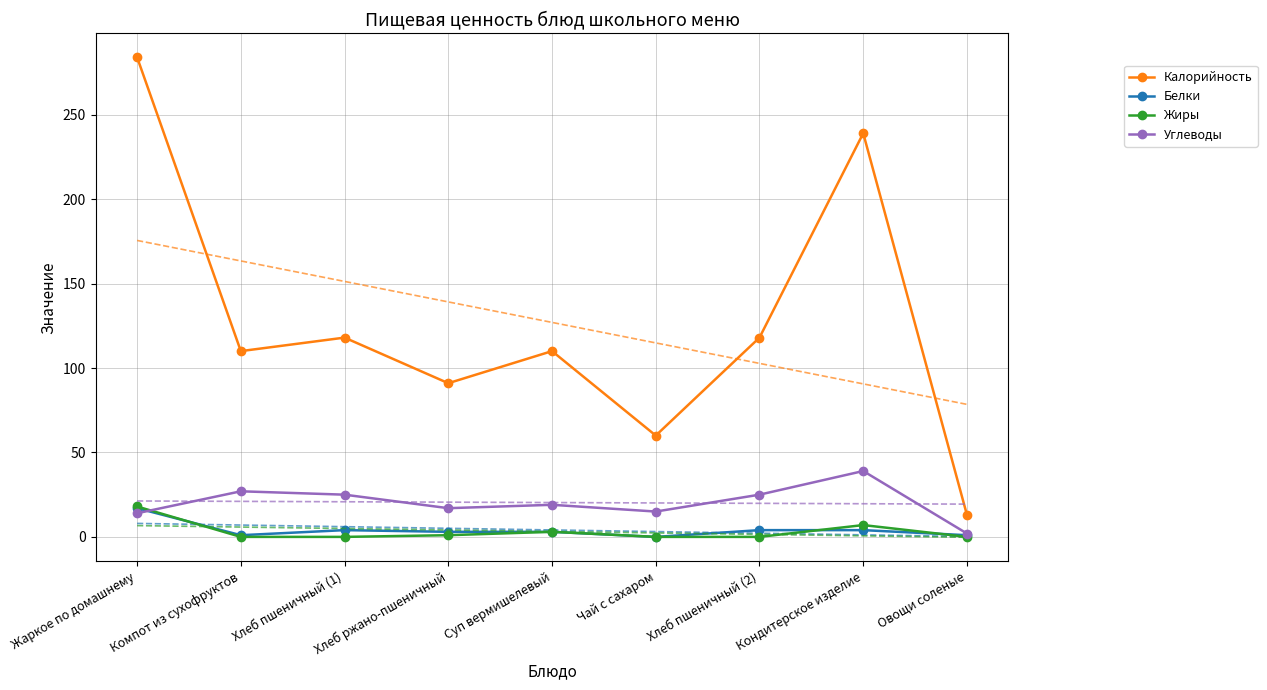

In Жиры, how many points are higher than both neighbors (excluding endpoints)?

2